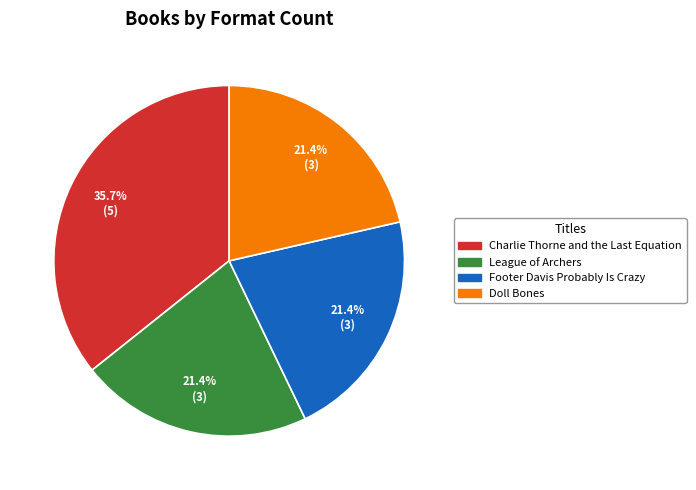

Count the number of slices in the pie.

4